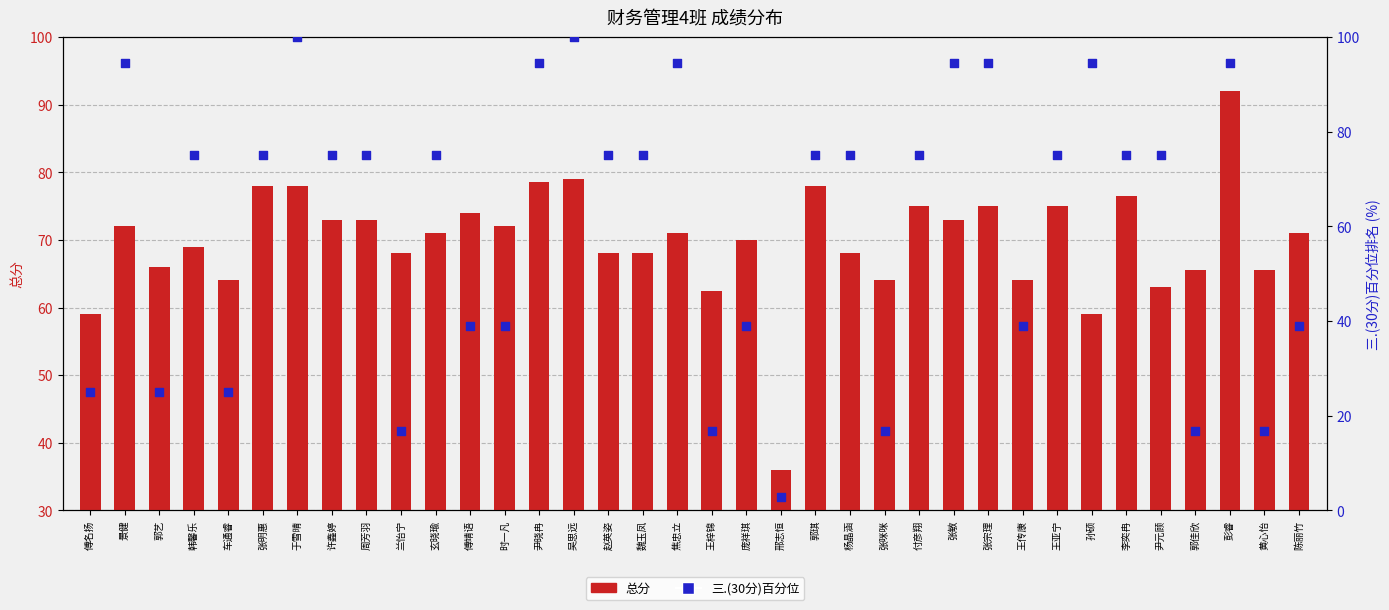

At which category is the sum across all series the highest?

彭睿